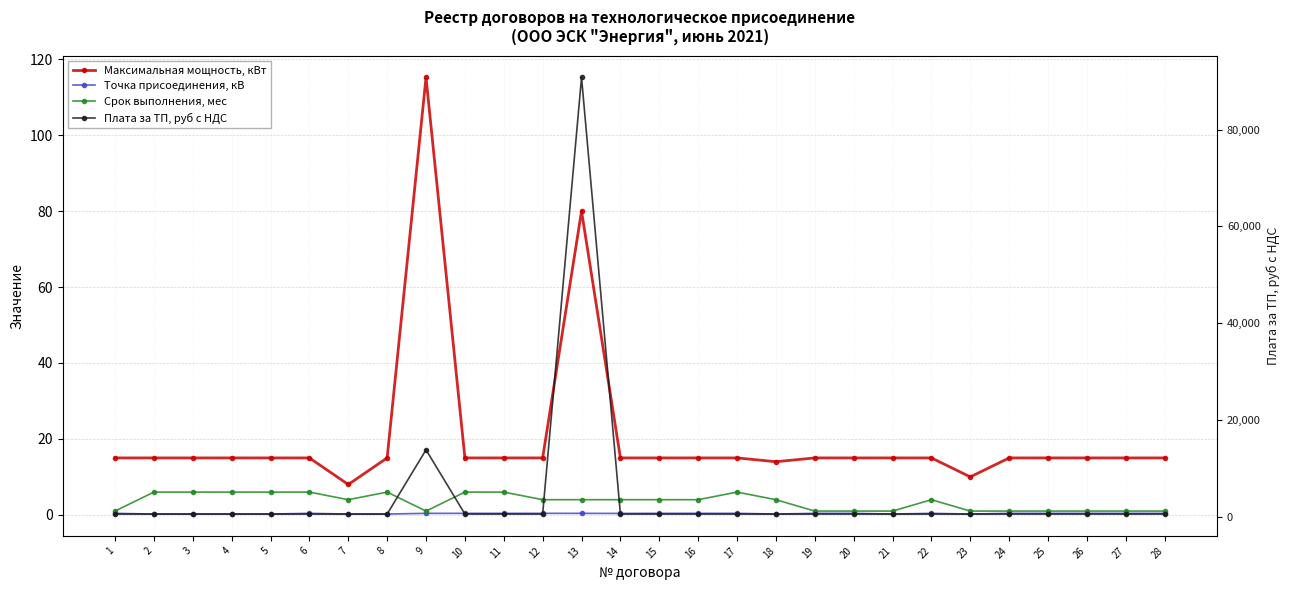

True or false: Плата за ТП, руб с НДС has more than 2 points higher than both neighbors.

False